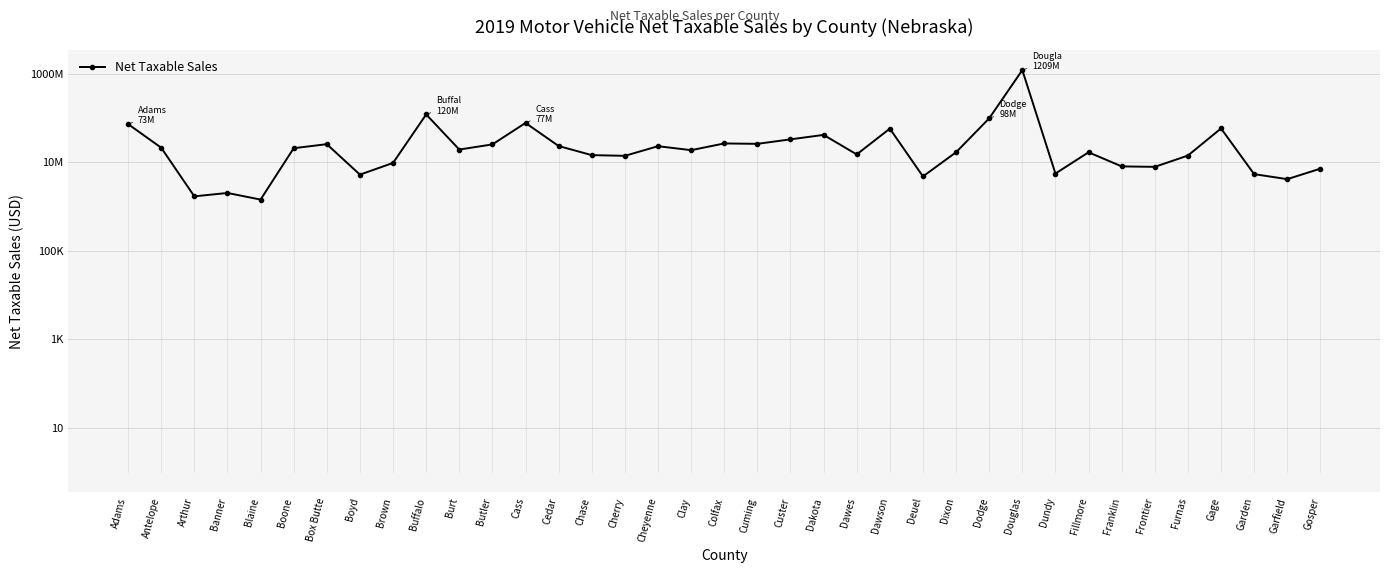

The value at Blaine is 1435264. True or false?

True